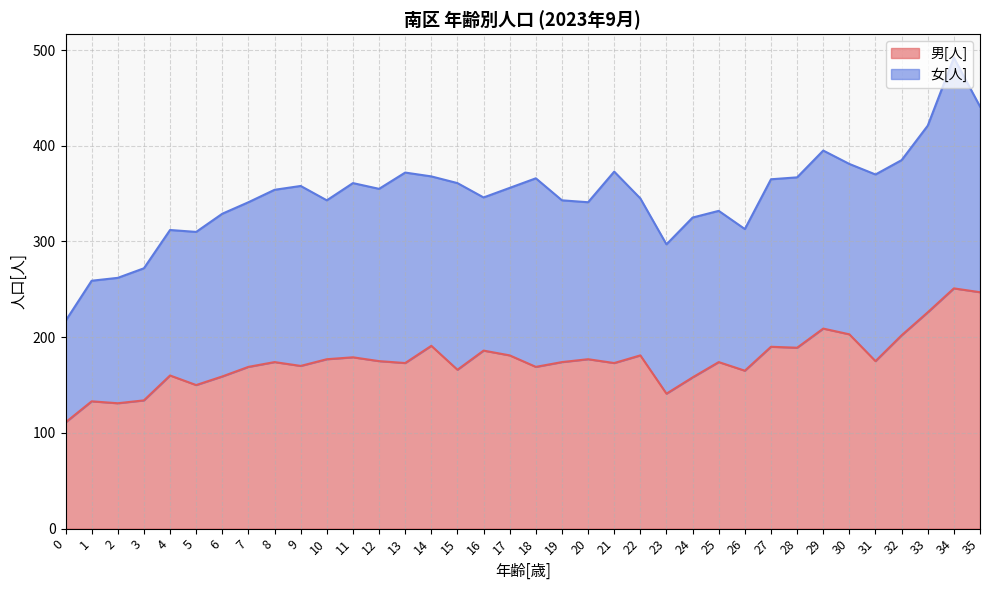

Rank the categories by value from lowest to highest.

0, 2, 1, 3, 23, 5, 24, 6, 4, 26, 15, 7, 18, 9, 13, 21, 8, 19, 25, 12, 31, 10, 20, 11, 17, 22, 16, 28, 27, 14, 32, 30, 29, 33, 35, 34